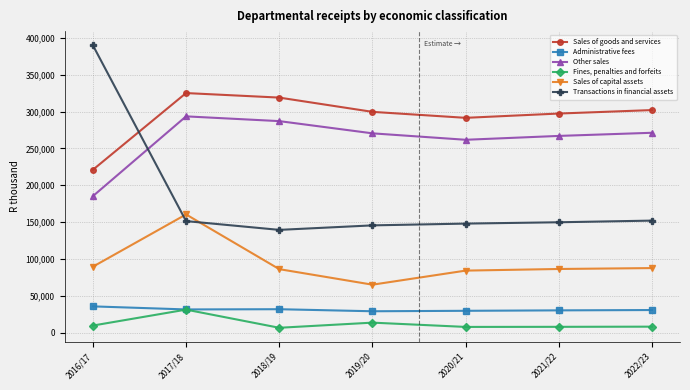

Rank the series by their maximum value, from highest to lowest.

Transactions in financial assets, Sales of goods and services, Other sales, Sales of capital assets, Administrative fees, Fines, penalties and forfeits